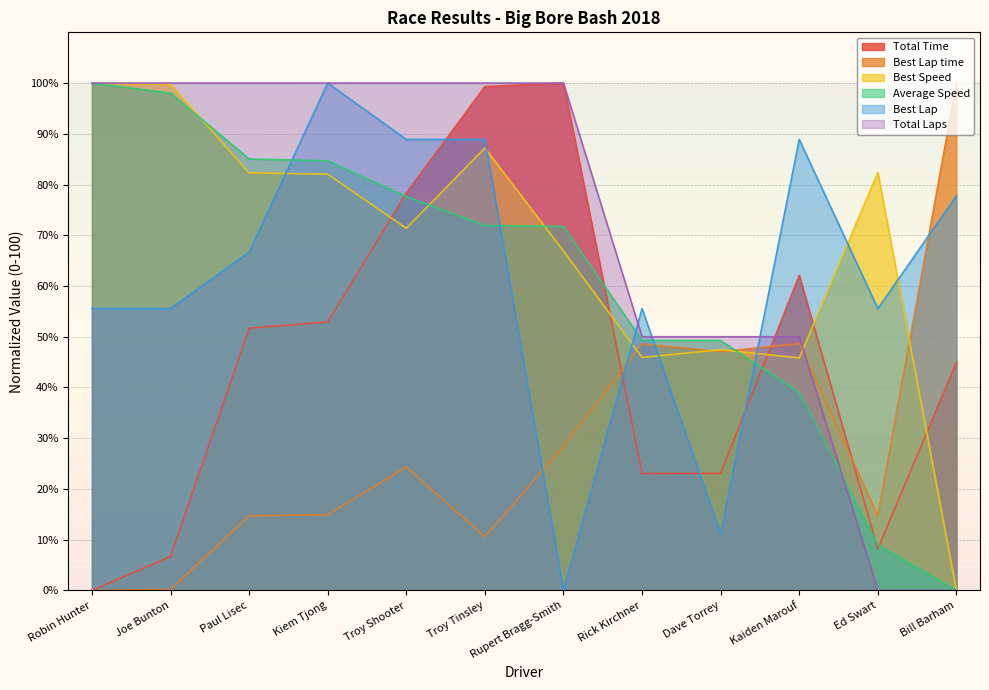

True or false: Average Speed has more than 1 interior local peaks.

False